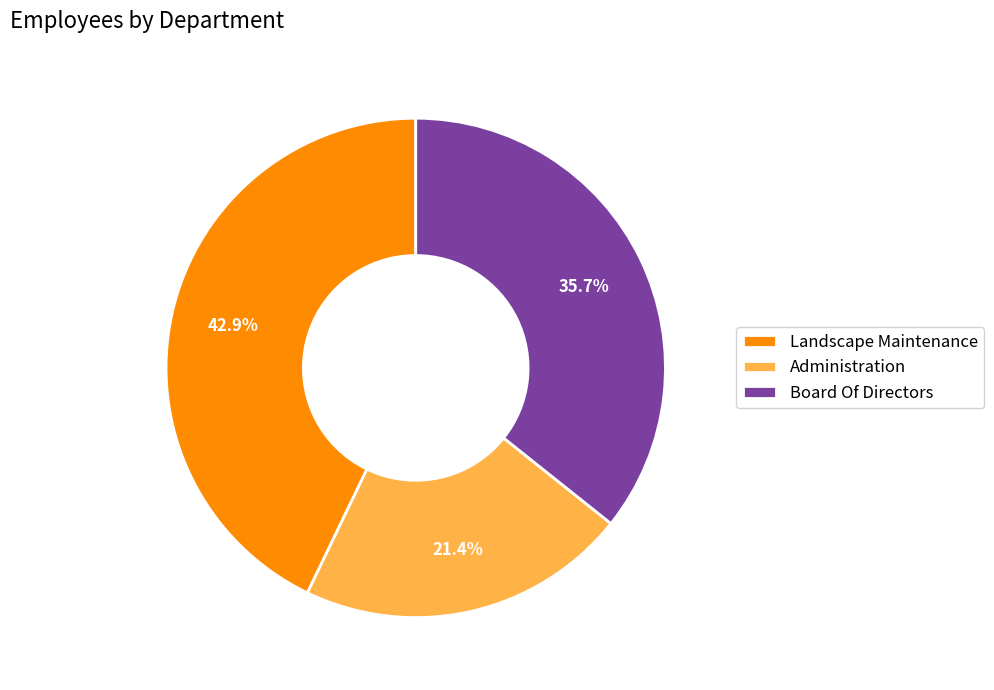

Is there a majority slice in this chart?

No